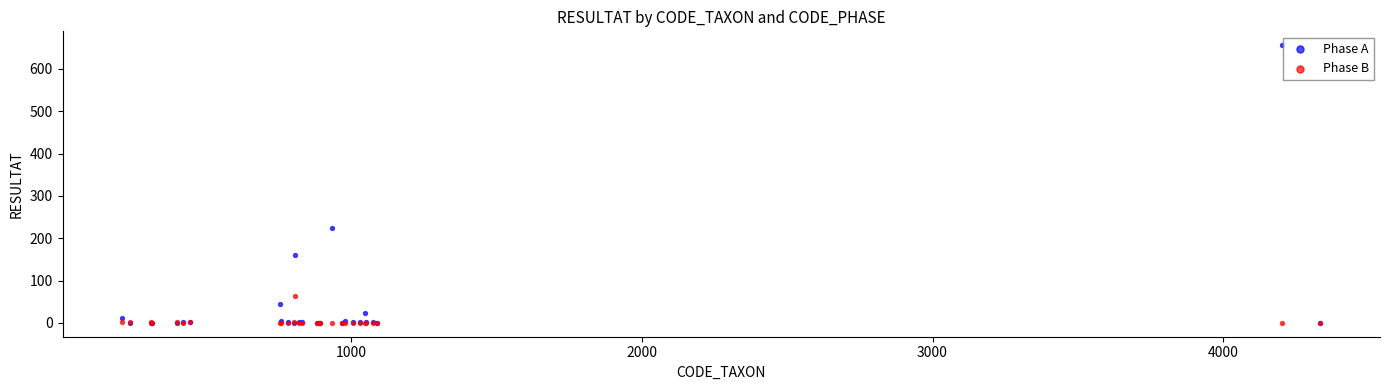

What are all the series names shown in the legend?

Phase A, Phase B